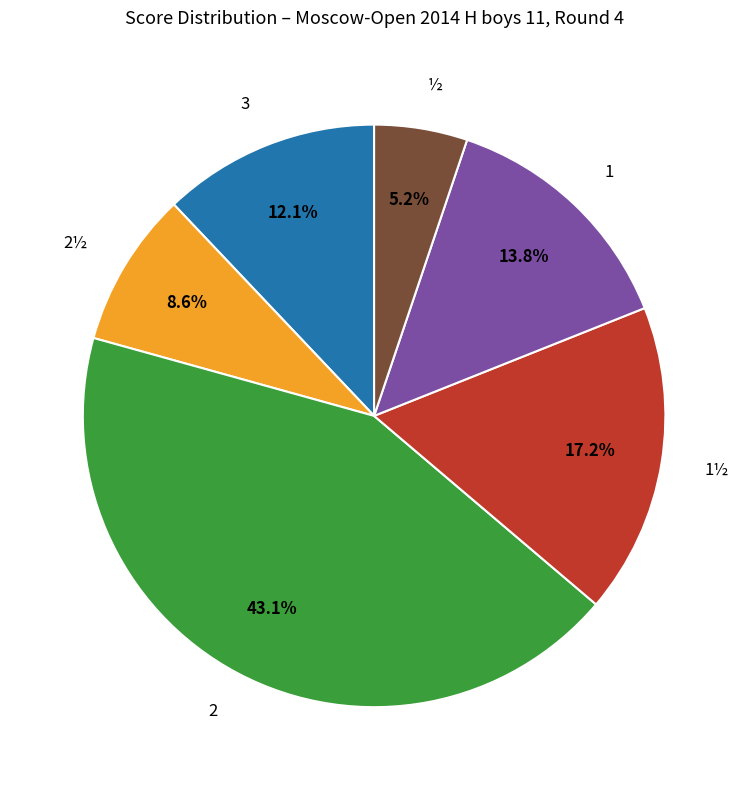

Rank the categories by value from highest to lowest.

2, 1½, 1, 3, 2½, ½